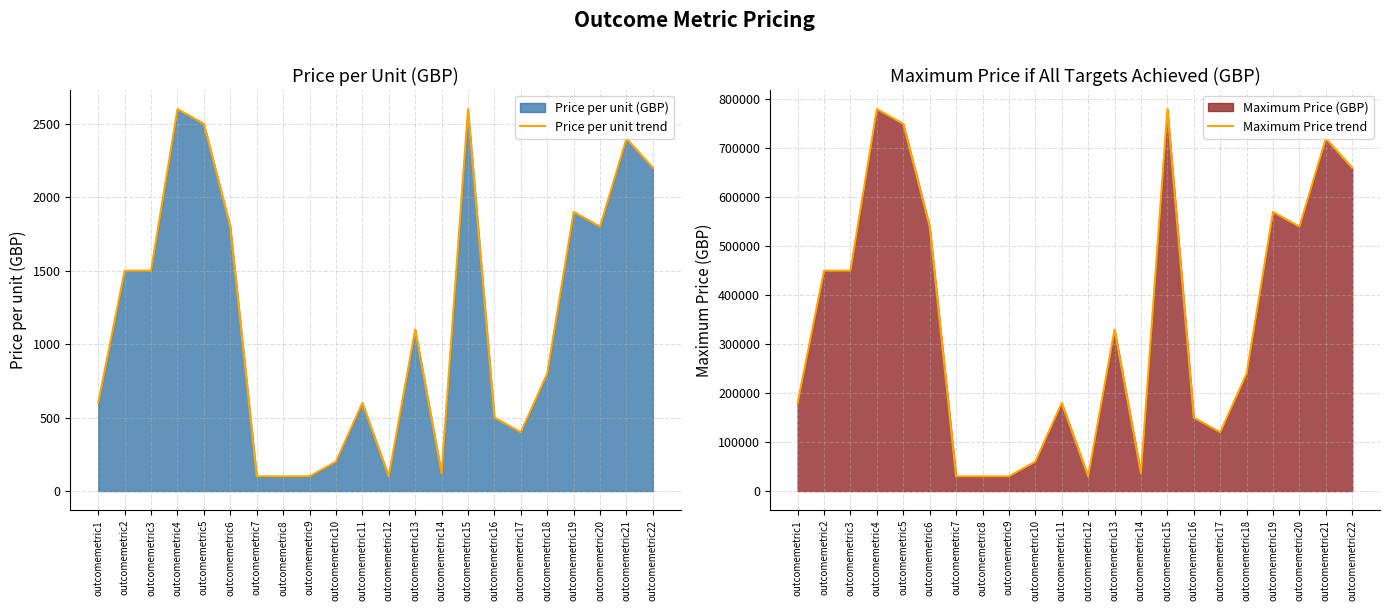

True or false: Maximum Price trend and Price per unit trend intersect in this chart.

False